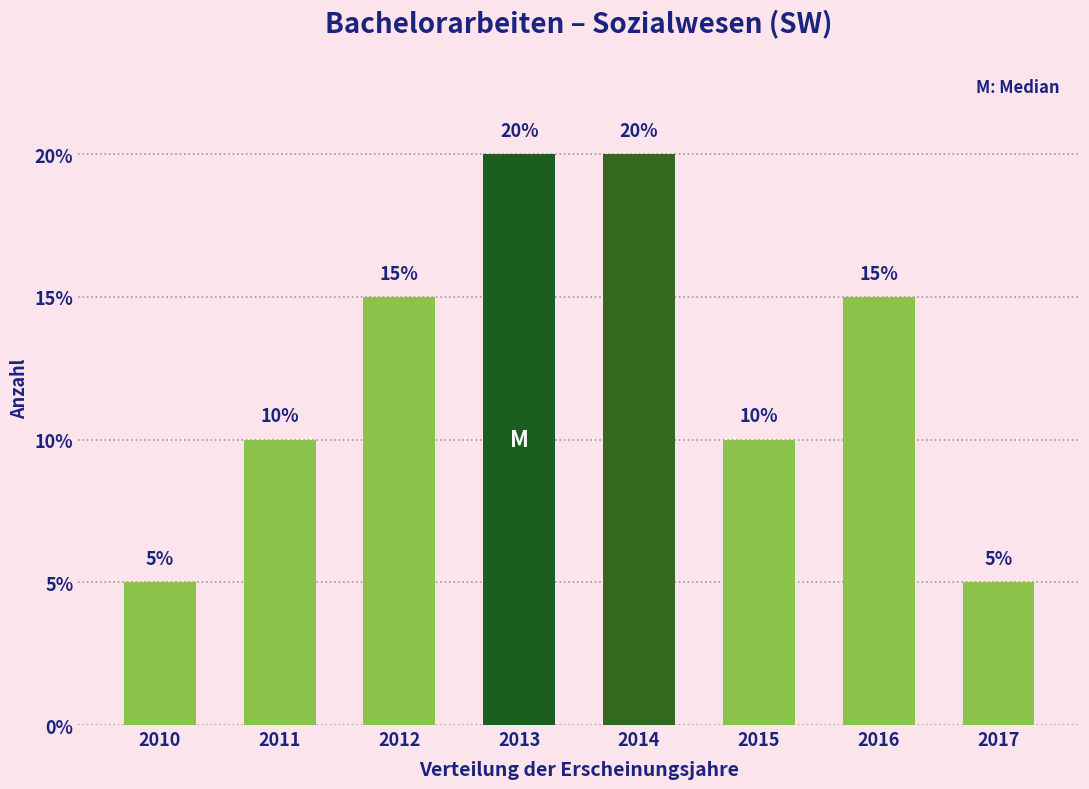

Reading right to left, extract all data points from this chart.

2017=5	2016=15	2015=10	2014=20	2013=20	2012=15	2011=10	2010=5